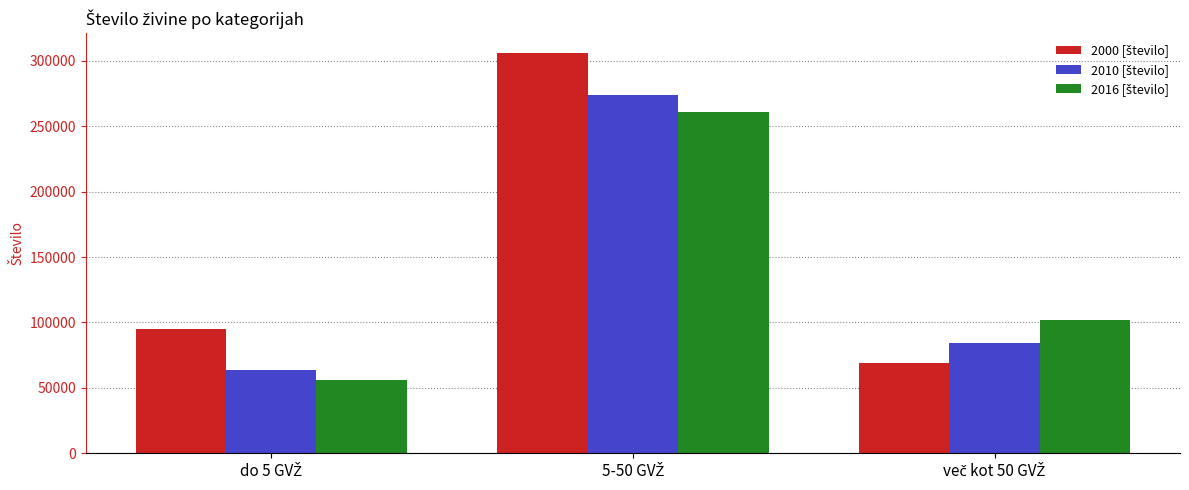

How many bars are there in each group?

3